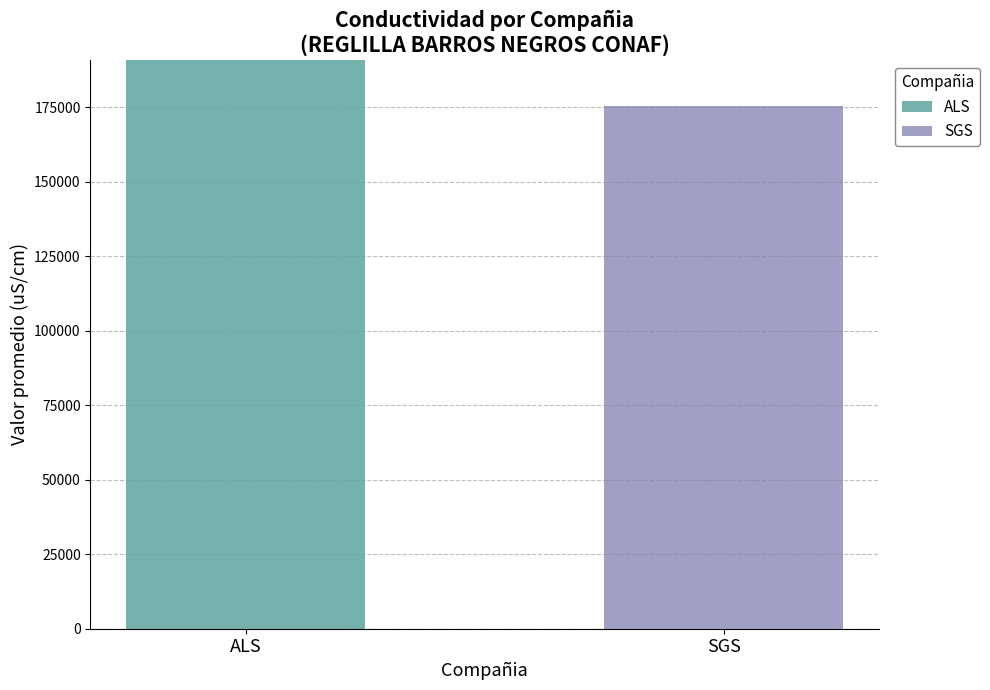

What is the total value across all series at ALS?

190750